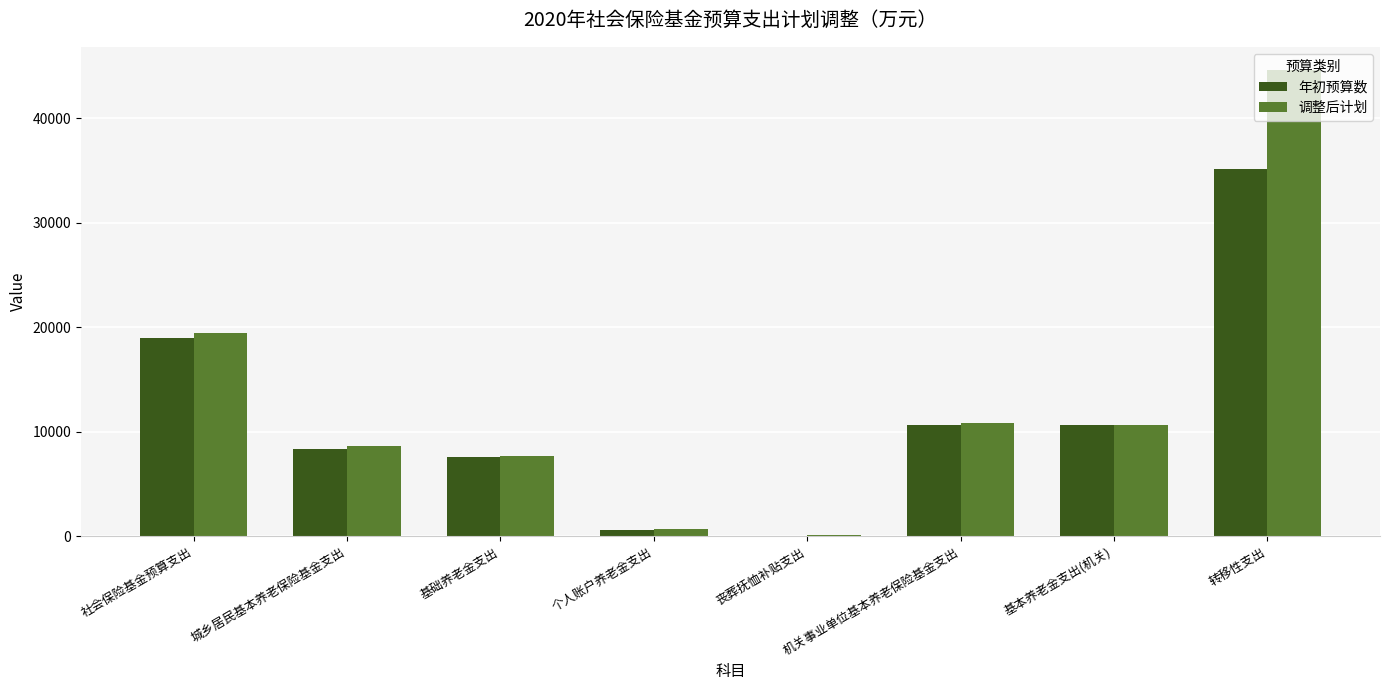

True or false: 调整后计划 has a value of 10671 at 基本养老金支出(机关).

True